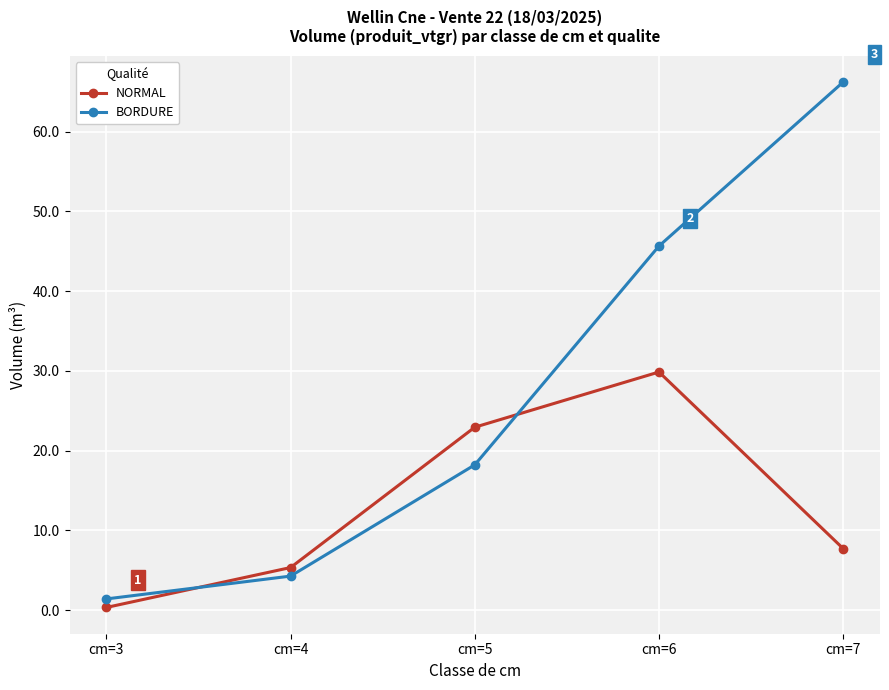

What is the difference between the highest and lowest values at cm=6?

15.8